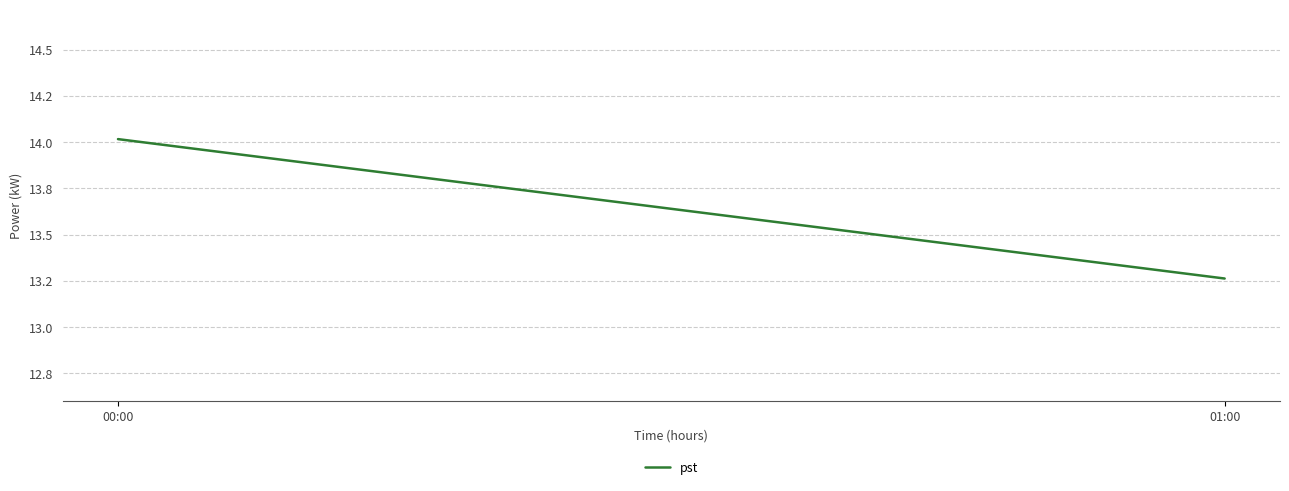

True or false: the data shows 13.3 at 01:00.

True